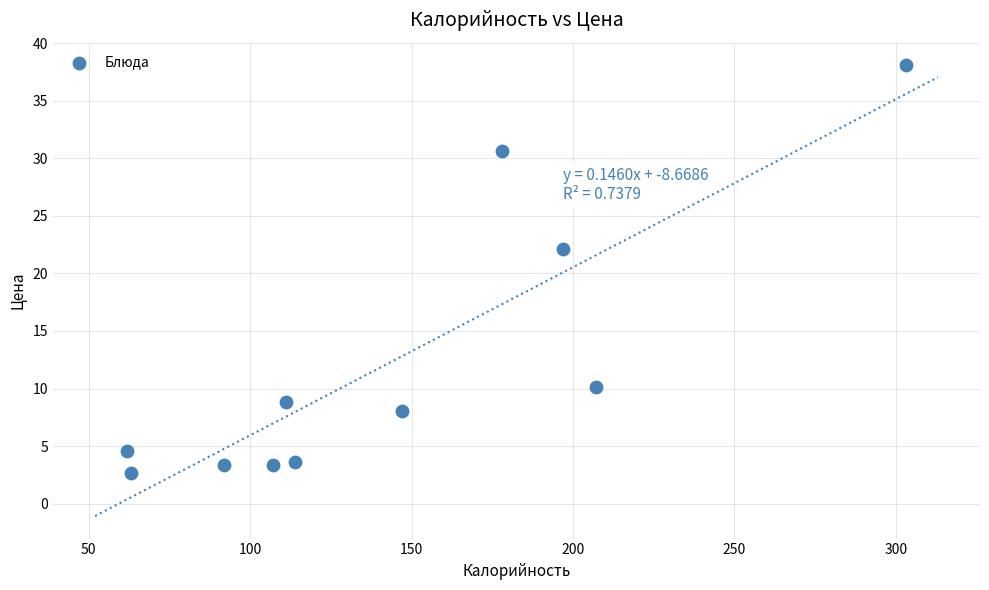

What Y value in the scatter plot is closest to 20?

22.1